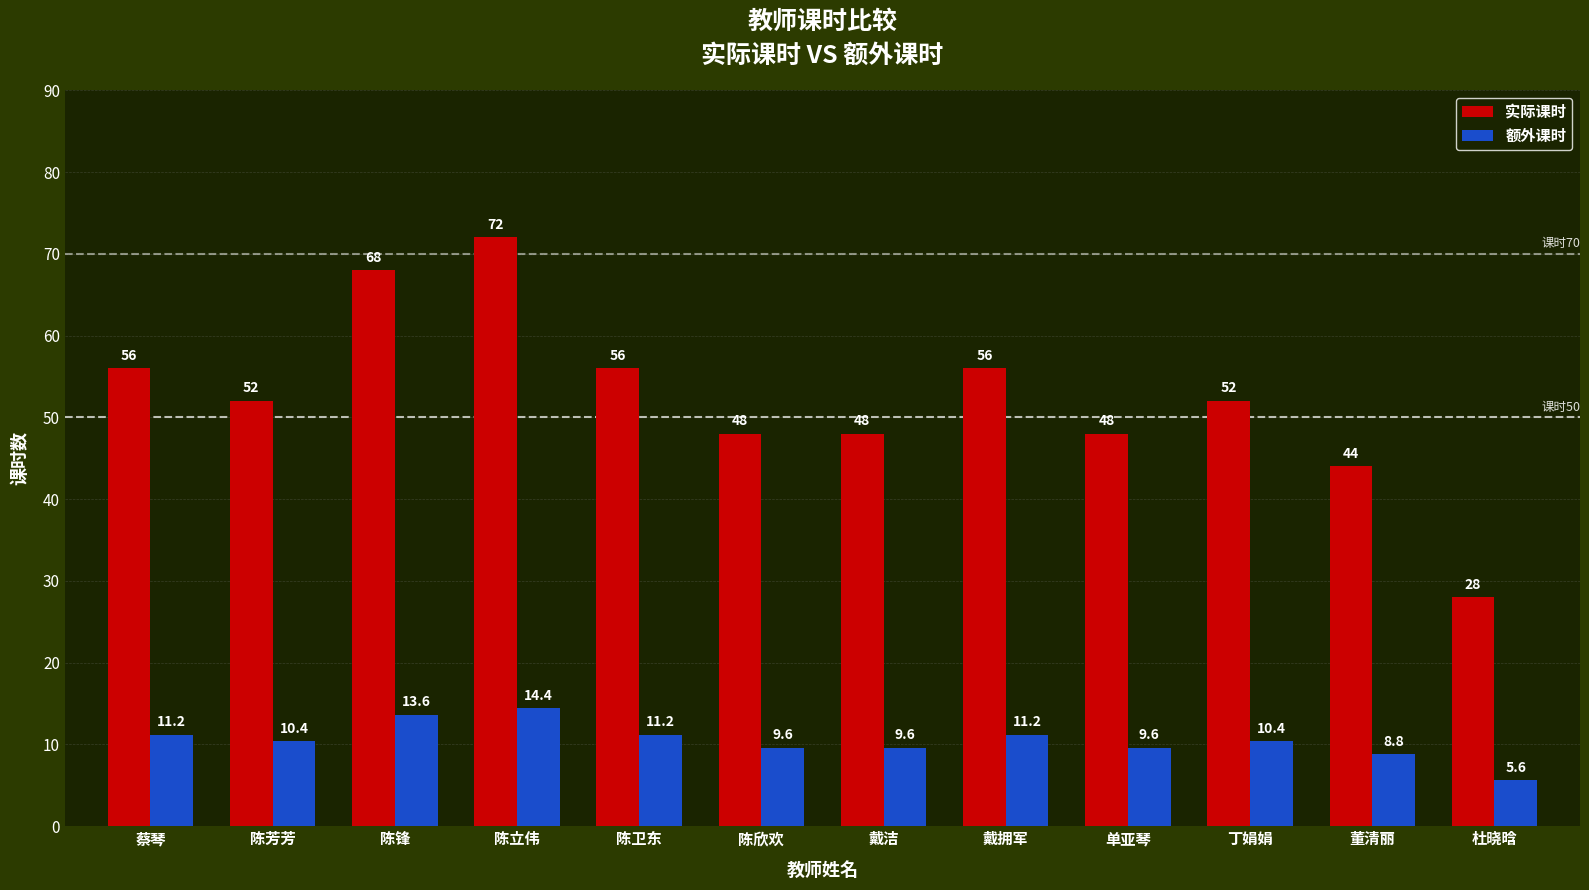

Reading left to right, what are all the values shown in this chart?

实际课时: 56.0	52.0	68.0	72.0	56.0	48.0	48.0	56.0	48.0	52.0	44.0	28.0
额外课时: 11.2	10.4	13.6	14.4	11.2	9.6	9.6	11.2	9.6	10.4	8.8	5.6